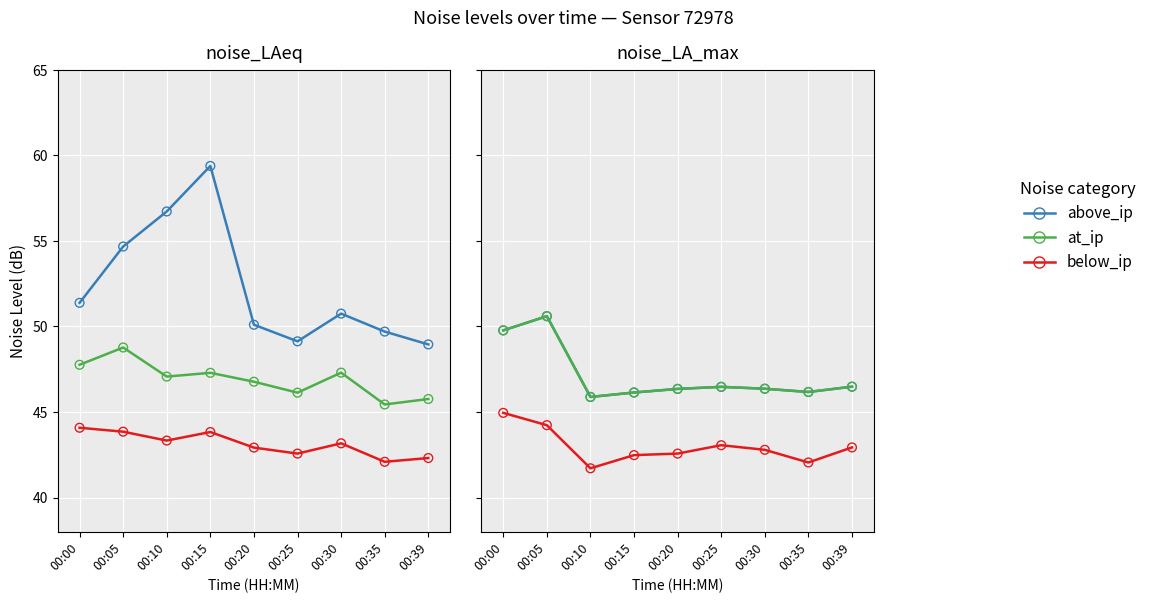

Which series contains the highest Y value?

above_ip